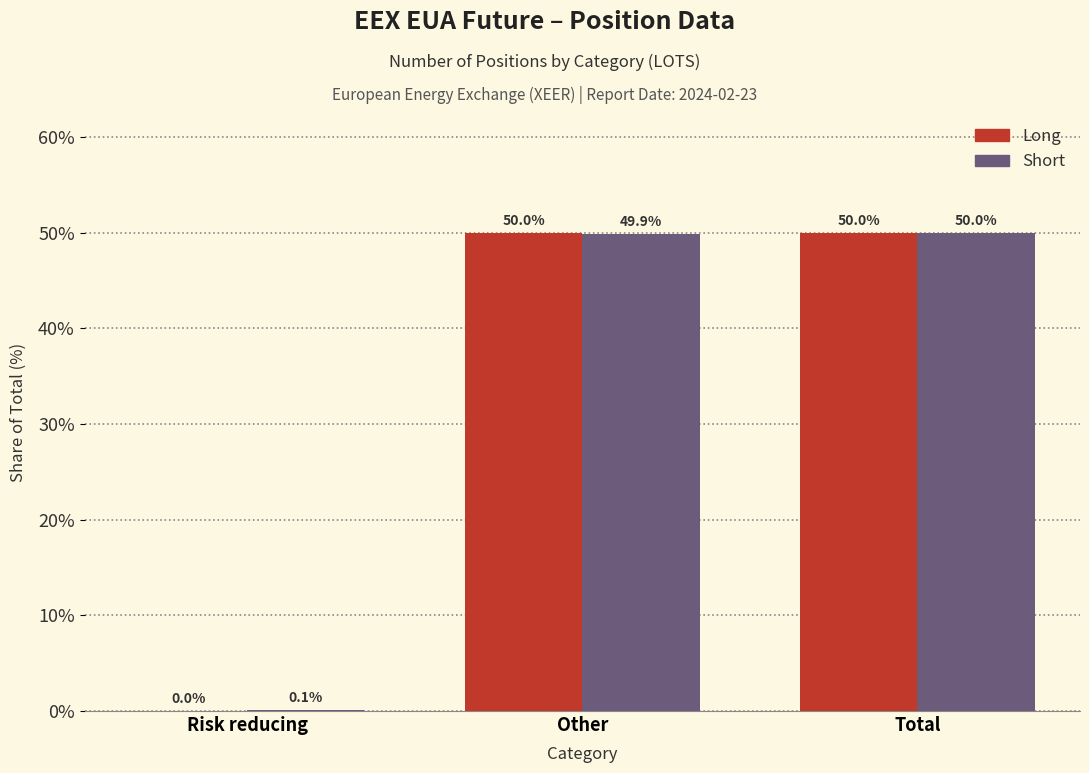

What is the sum of the Short values at Total and Risk reducing?

50.1